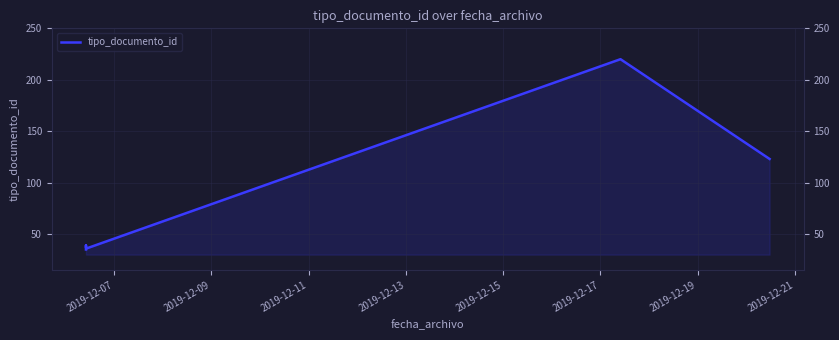

Does the chart display data point markers on the line(s)?

No